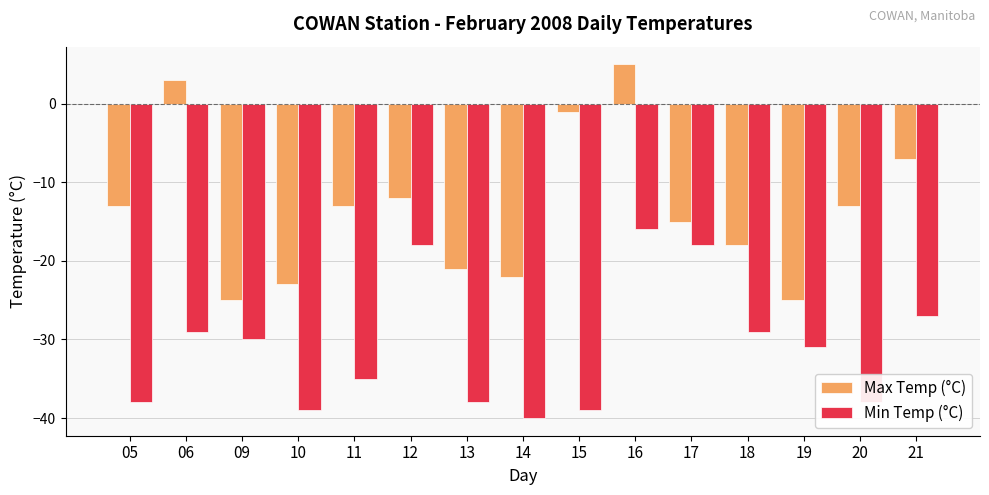

What is the total value across all series at 14?

-62